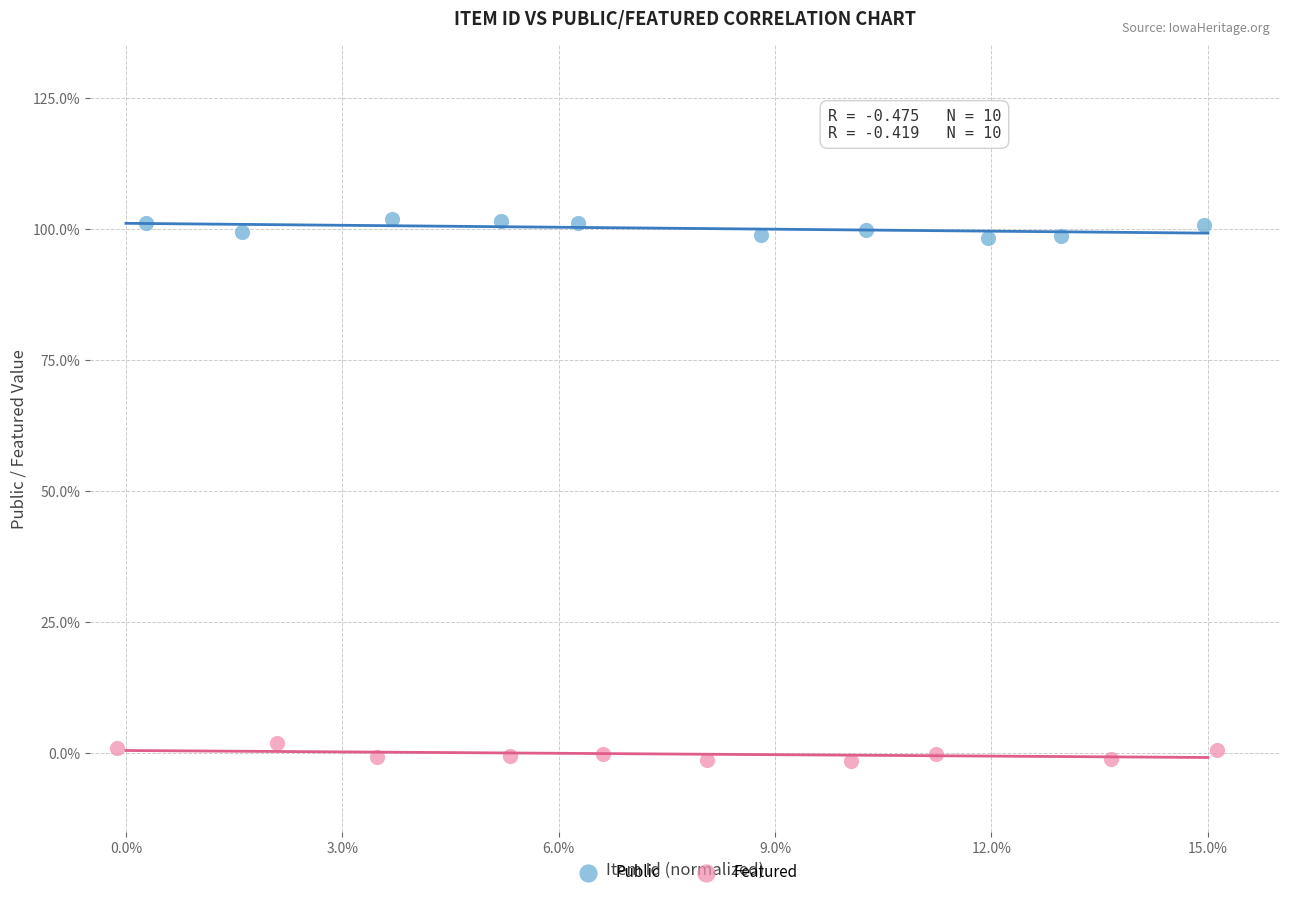

Which series reaches the maximum Y coordinate?

Public